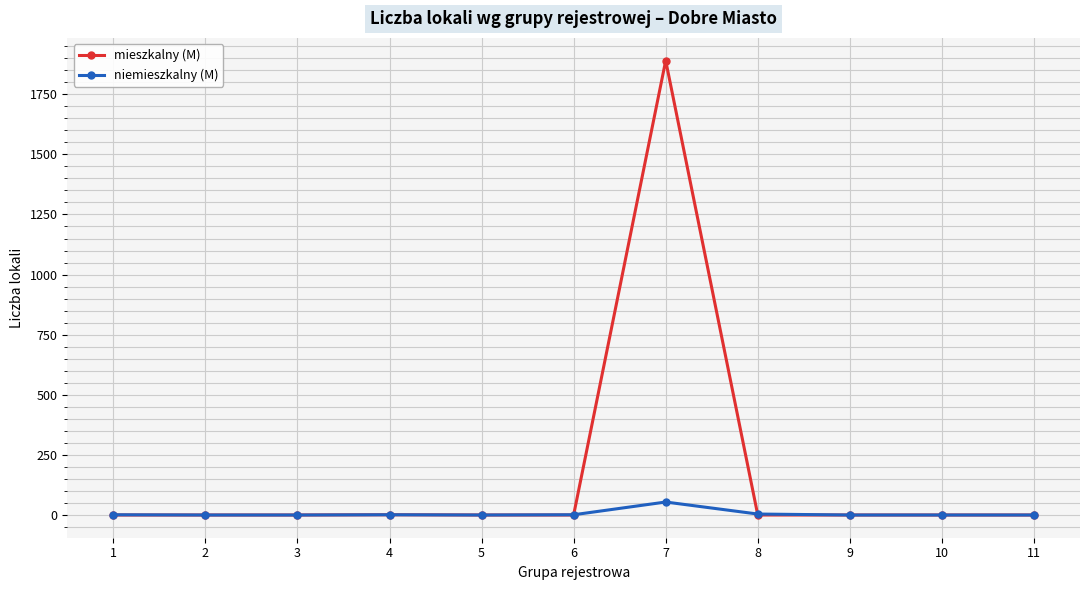

How many lines are shown in the chart?

2